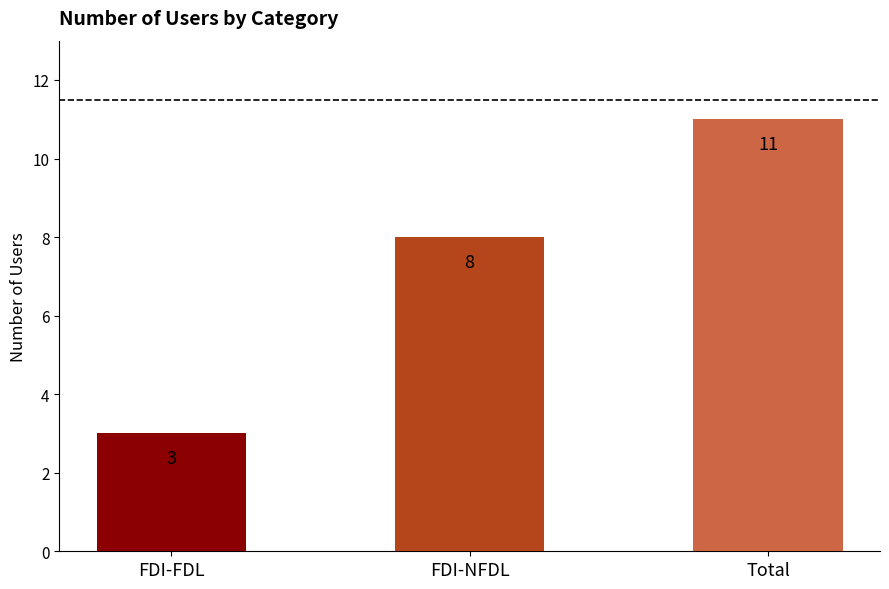

The value at FDI-NFDL is 8. True or false?

True